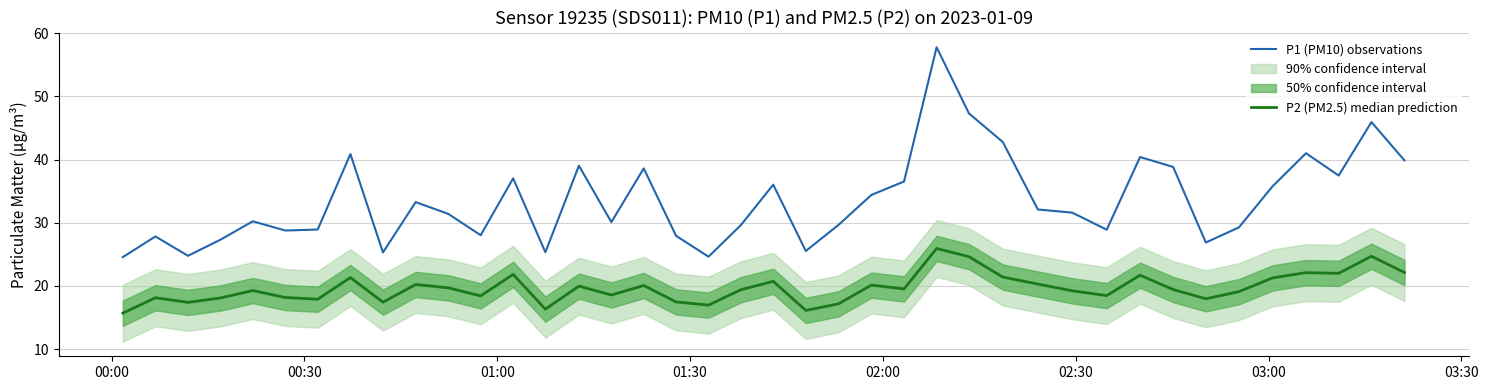

What is the maximum value for P1 (PM10) observations?

57.8